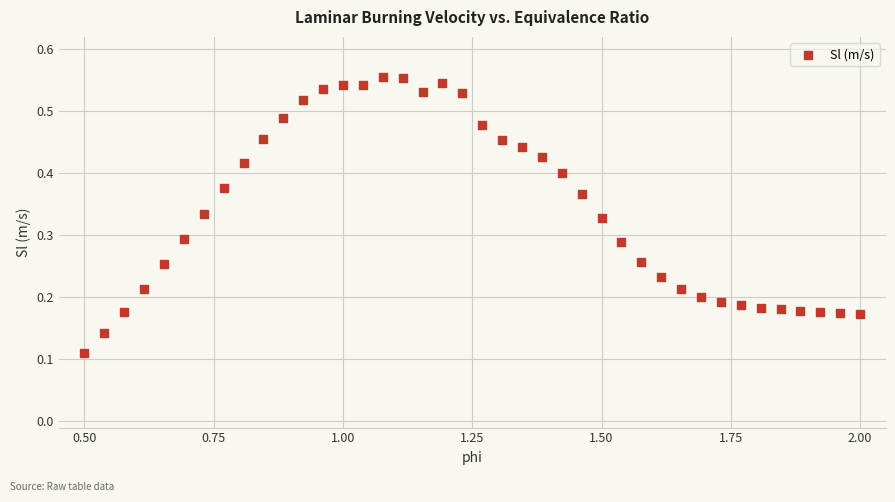

What is the range of X values (max minus min)?

1.5